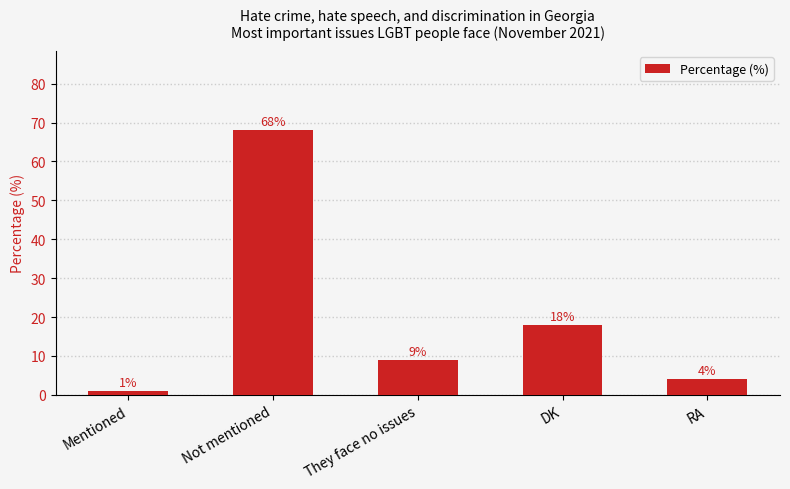

How many series are shown in this chart?

1